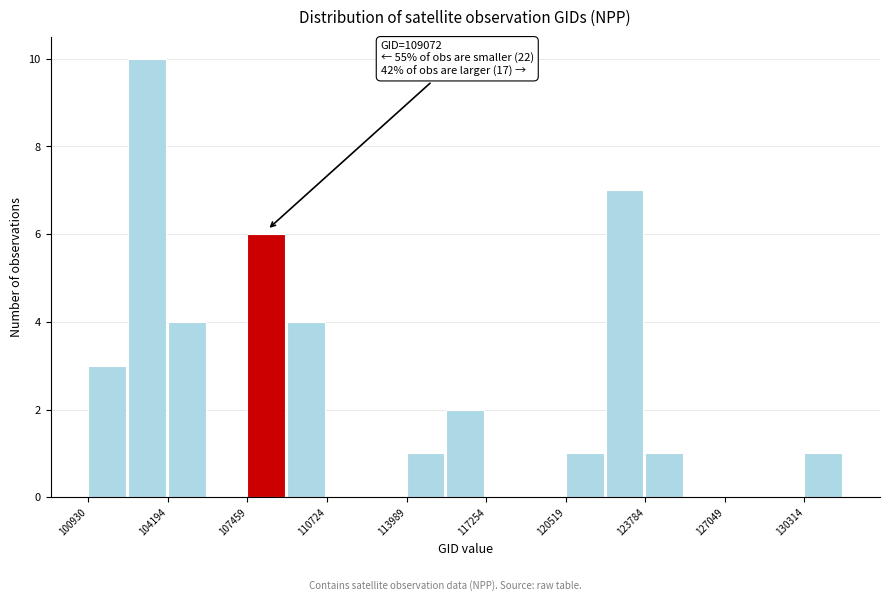

Read against the x-axis, roughly where is the centre of the tallest bar?

103500